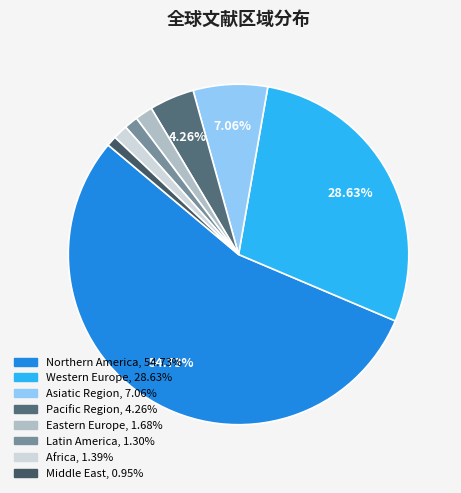

The Latin America slice represents 1% of the pie. True or false?

True